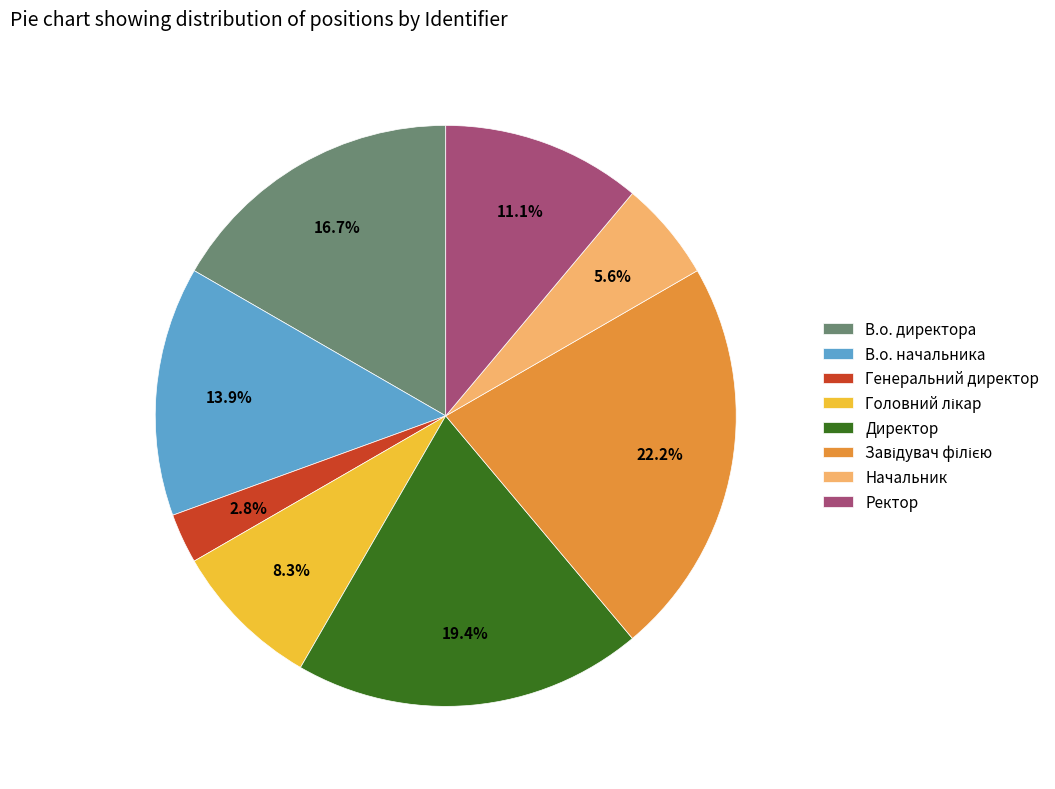

What percentage is the Ректор slice, to the nearest percent?

11%